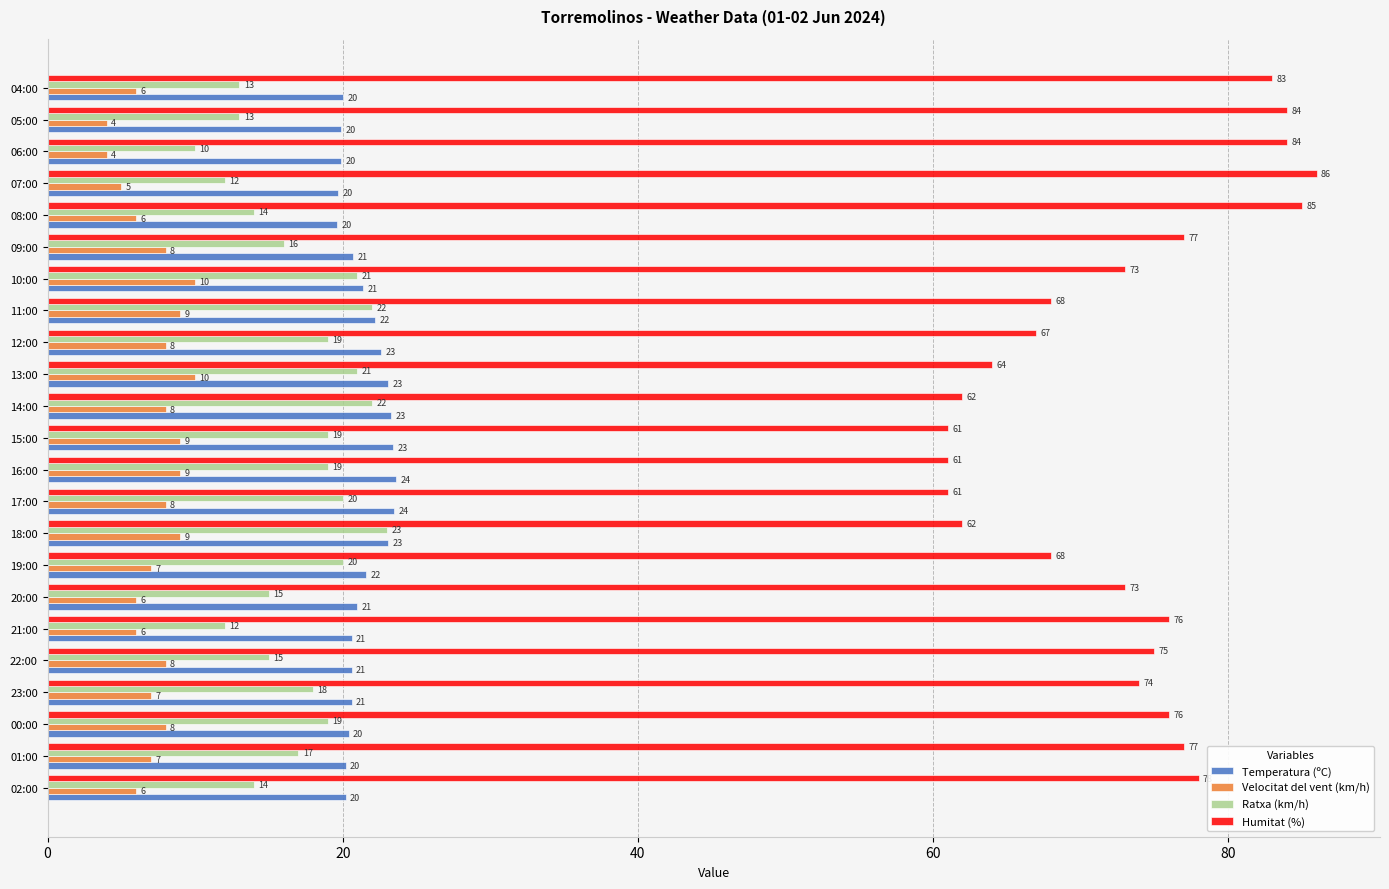

Which series has the largest range (max minus min)?

Humitat (%)